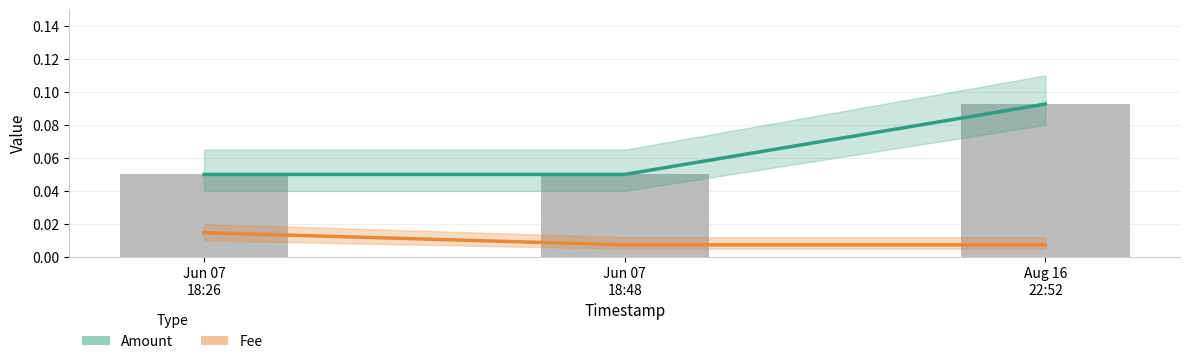

What is the label of the 3rd bar from the right?

Jun 07
18:26